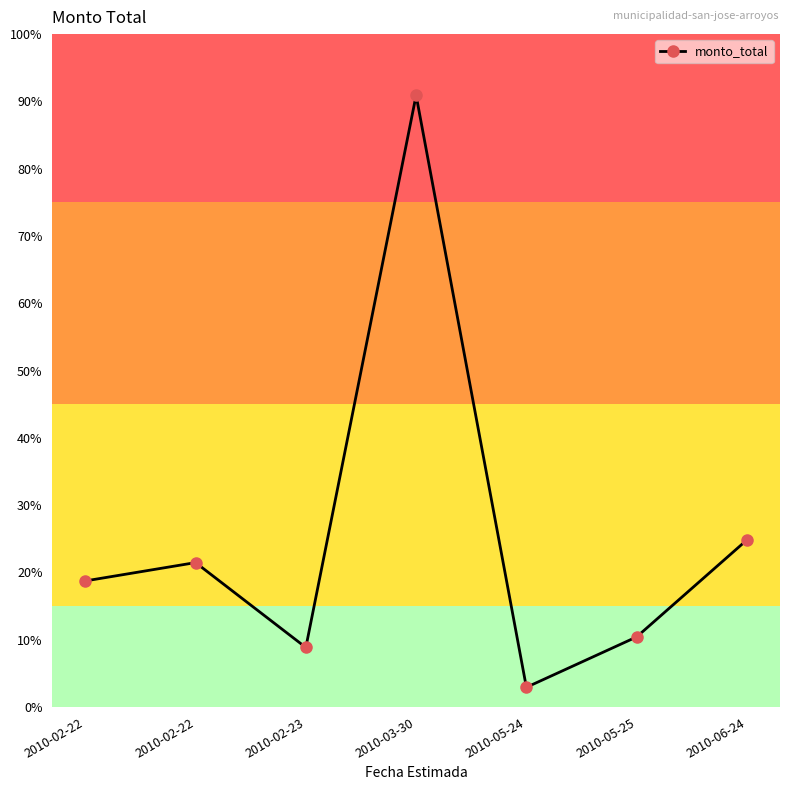

What is the difference between the maximum and minimum values?

327754000